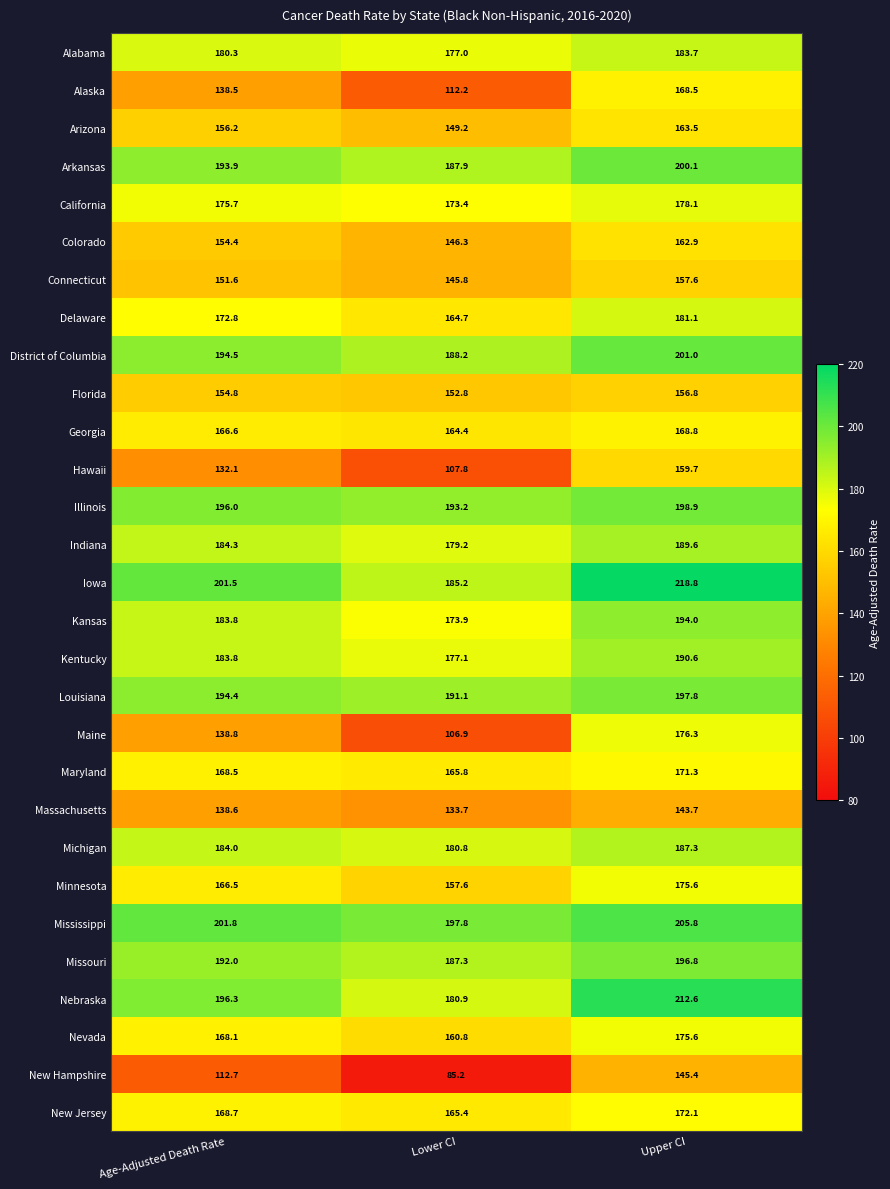

At which category does the chart reach its minimum across all series?

Lower CI